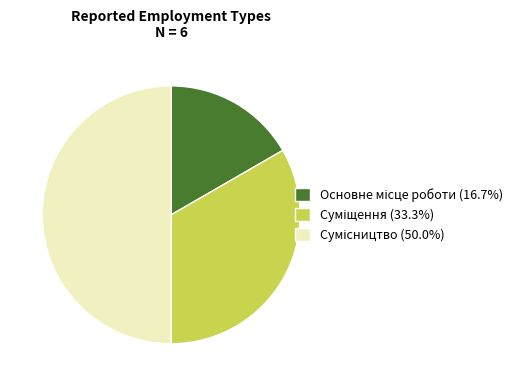

How many segments does this pie chart have?

3